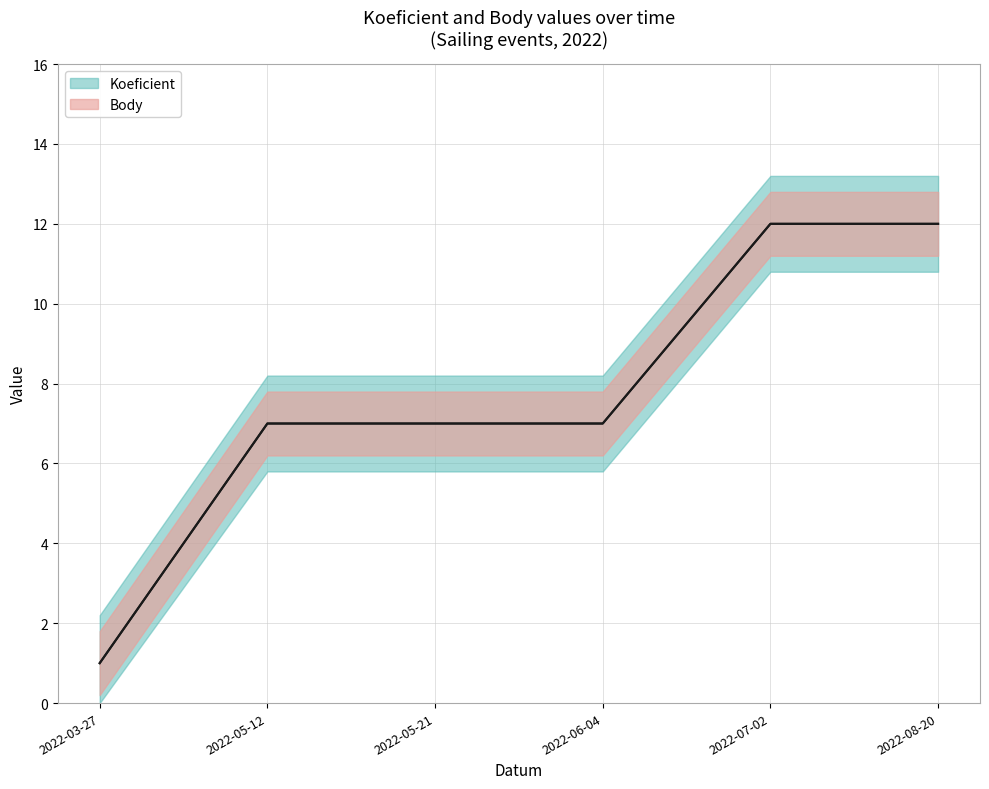

What is the total value across all series at 2022-05-21?

14